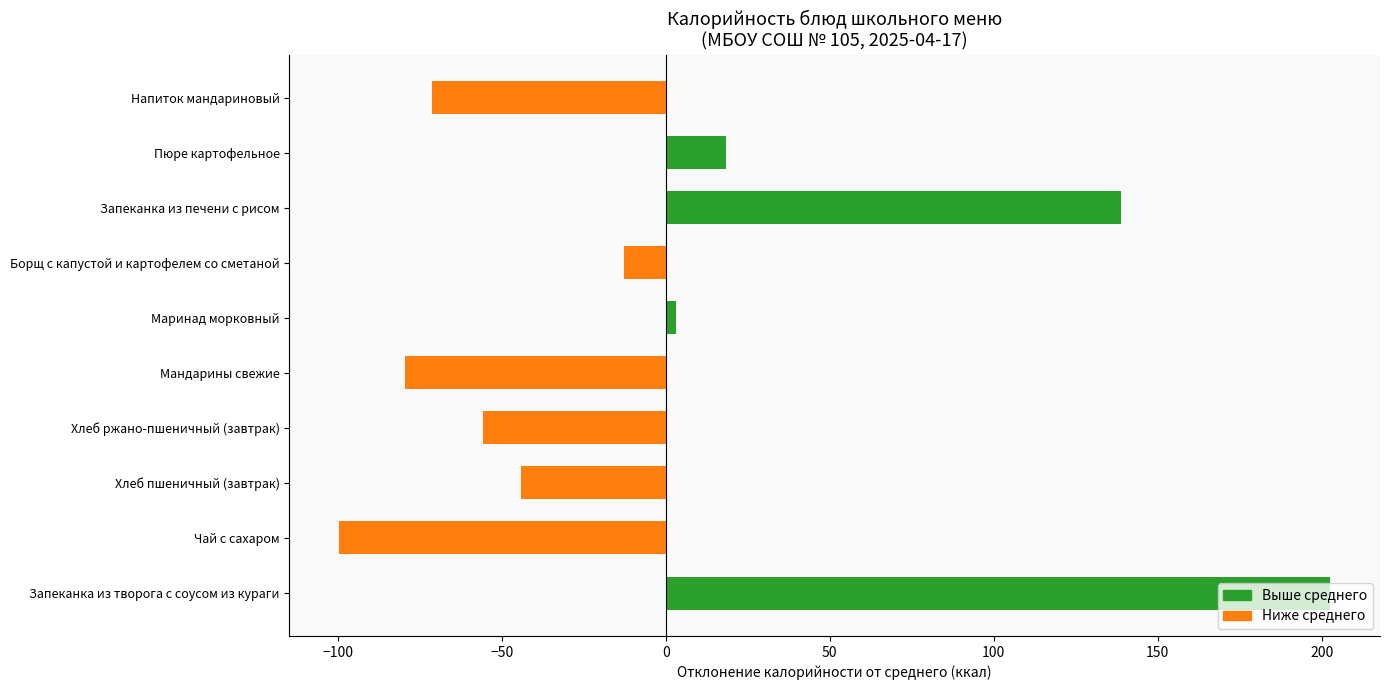

How many values exceed -12?

4